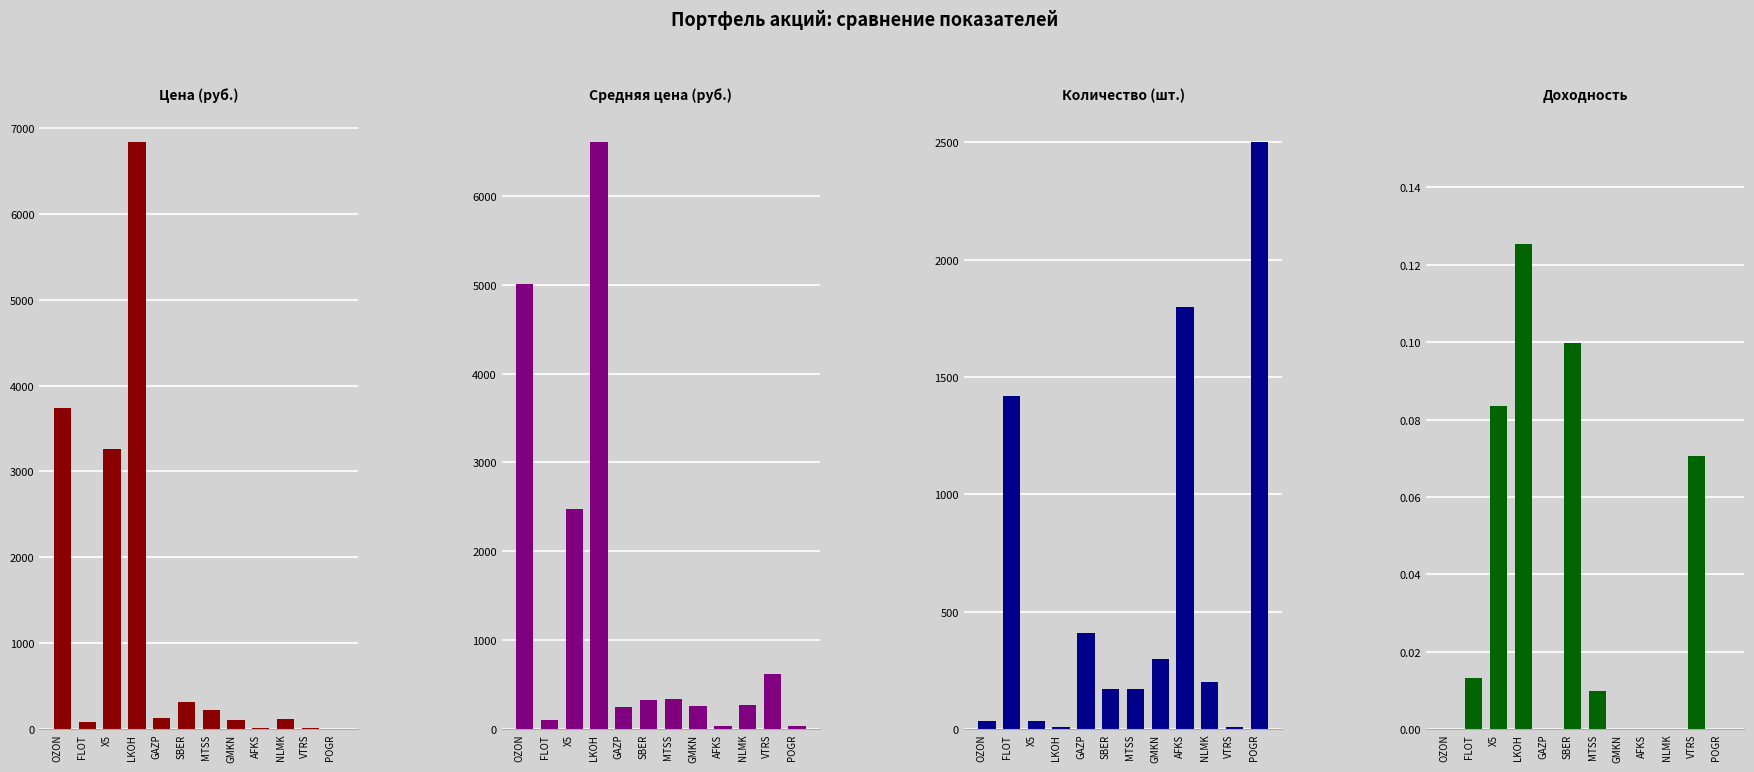

What is the maximum value shown in the chart?

6834.0